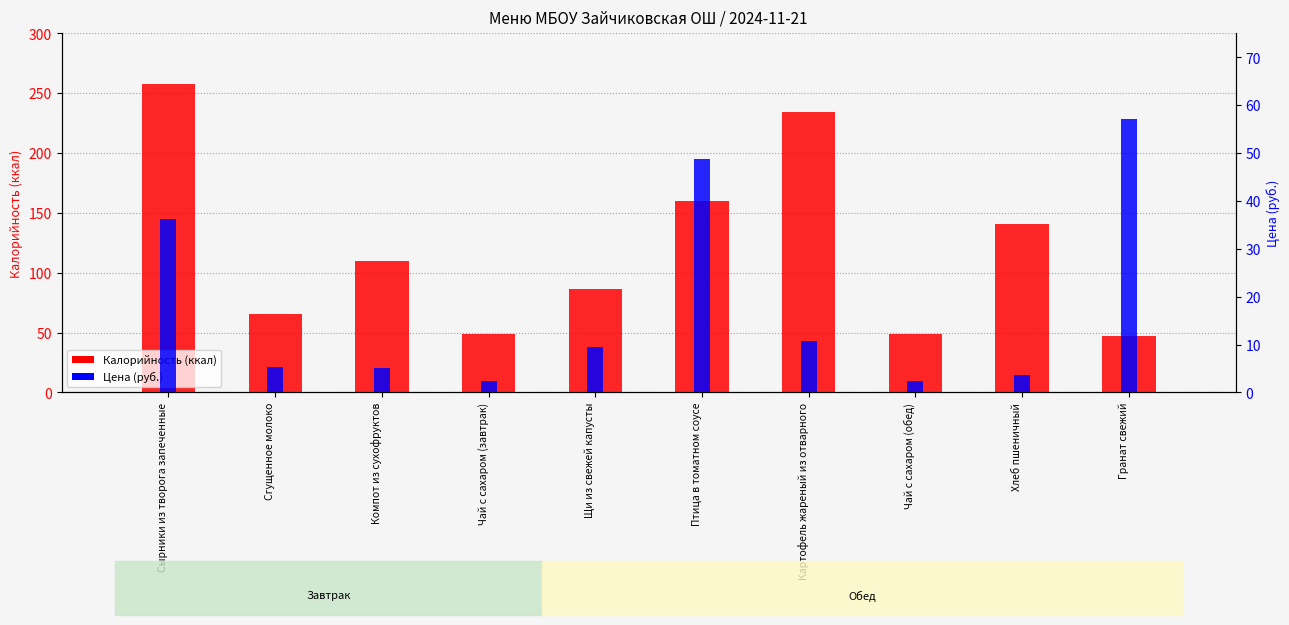

What is the difference between the maximum and second lowest values in the Цена series?

54.8